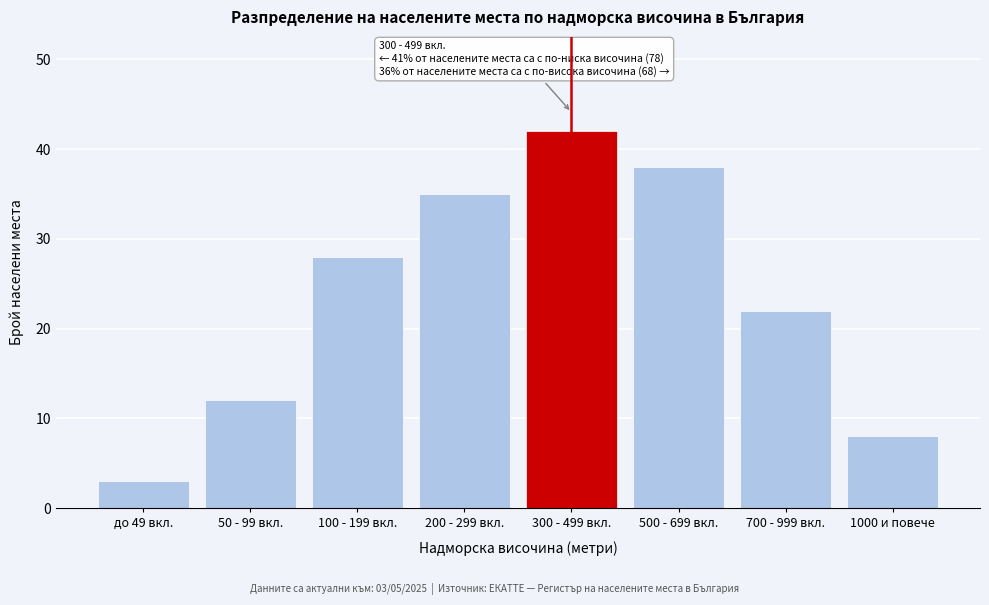

Reading left to right, transcribe all the data shown in this chart.

до 49 вкл.=3	50 - 99 вкл.=12	100 - 199 вкл.=28	200 - 299 вкл.=35	300 - 499 вкл.=42	500 - 699 вкл.=38	700 - 999 вкл.=22	1000 и повече=8